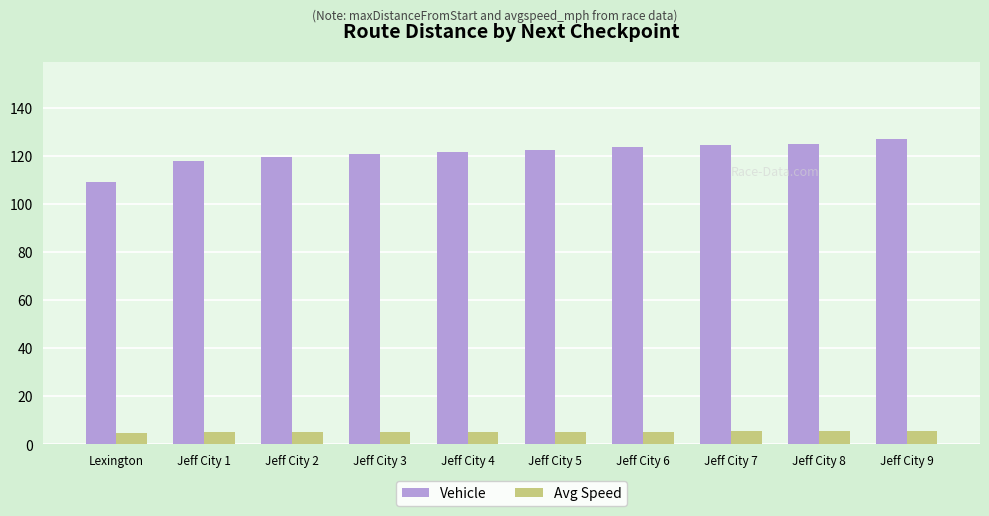

Rank the series by their average value, from highest to lowest.

Vehicle, Avg Speed